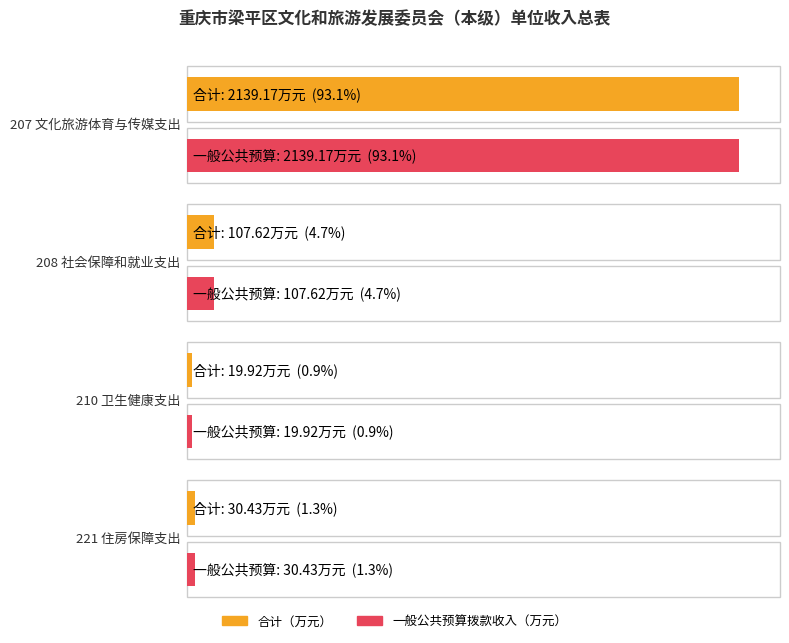

What is the minimum value shown in the chart?

19.9